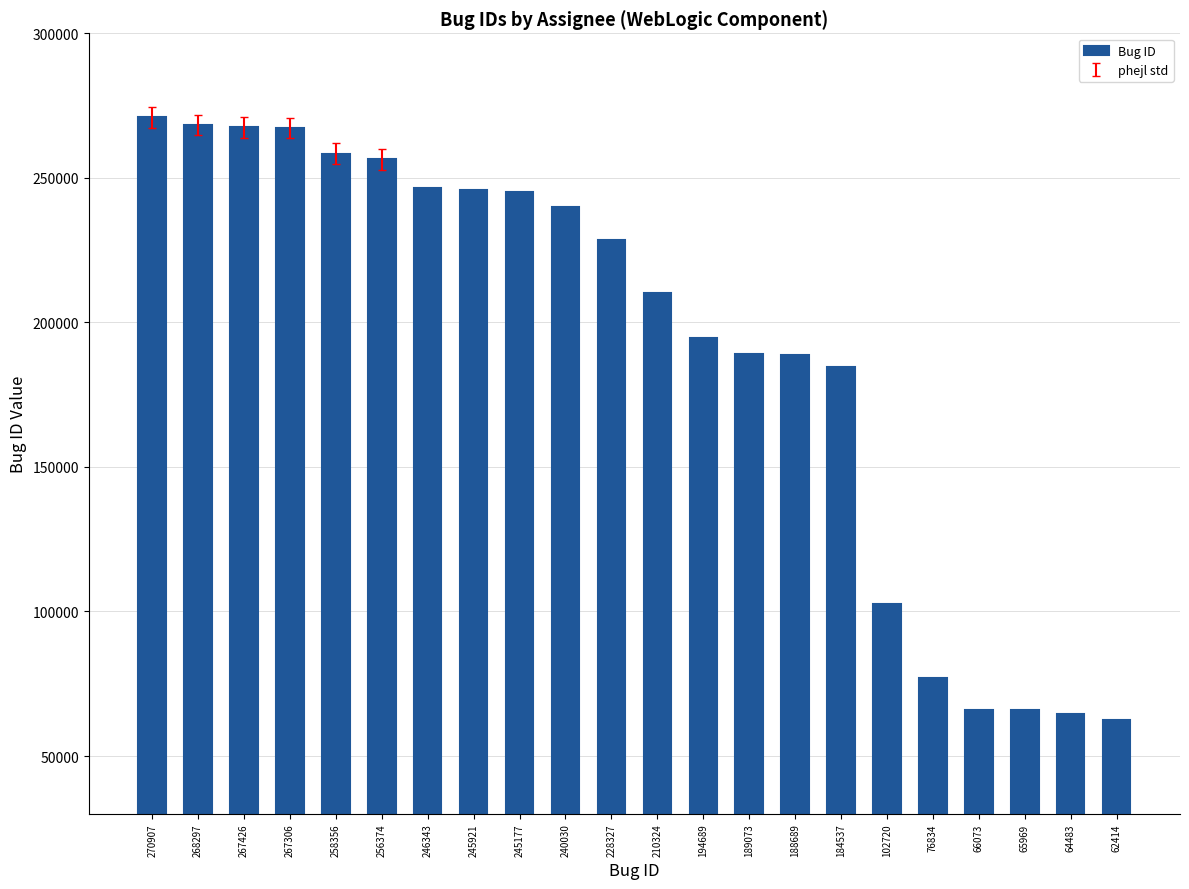

Is it true that the value at 267426 is 436723?

False